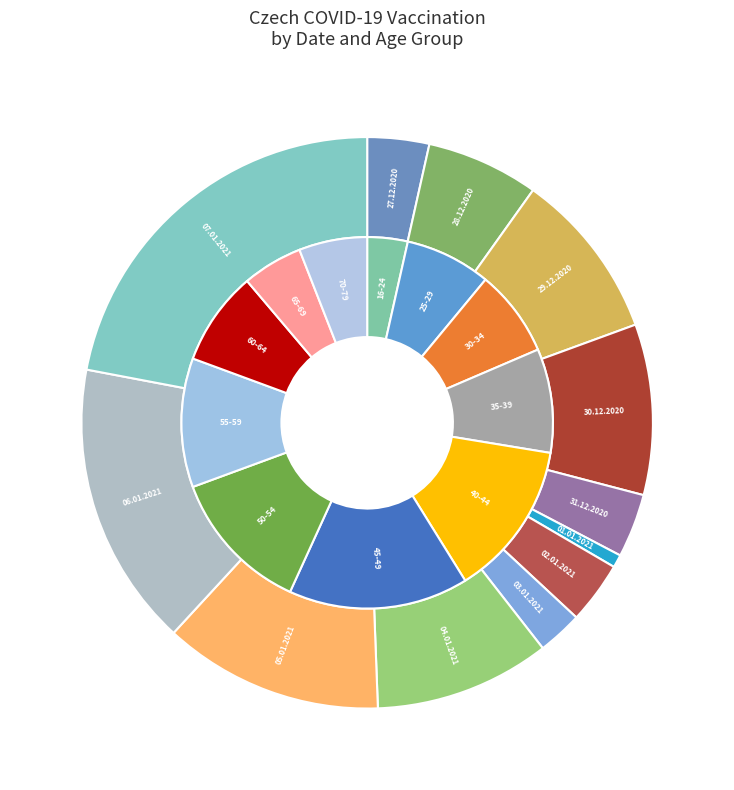

What percentage is the 05.01.2021 slice, to the nearest percent?

12%